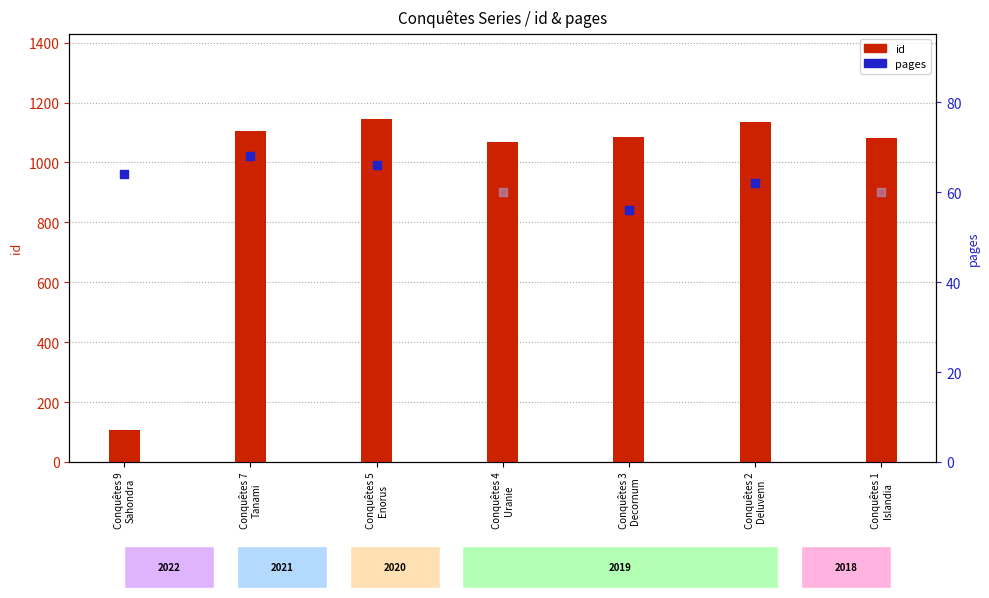

Which has a higher value, Conquêtes 3
Decornum or Conquêtes 5
Enorus?

Conquêtes 5
Enorus